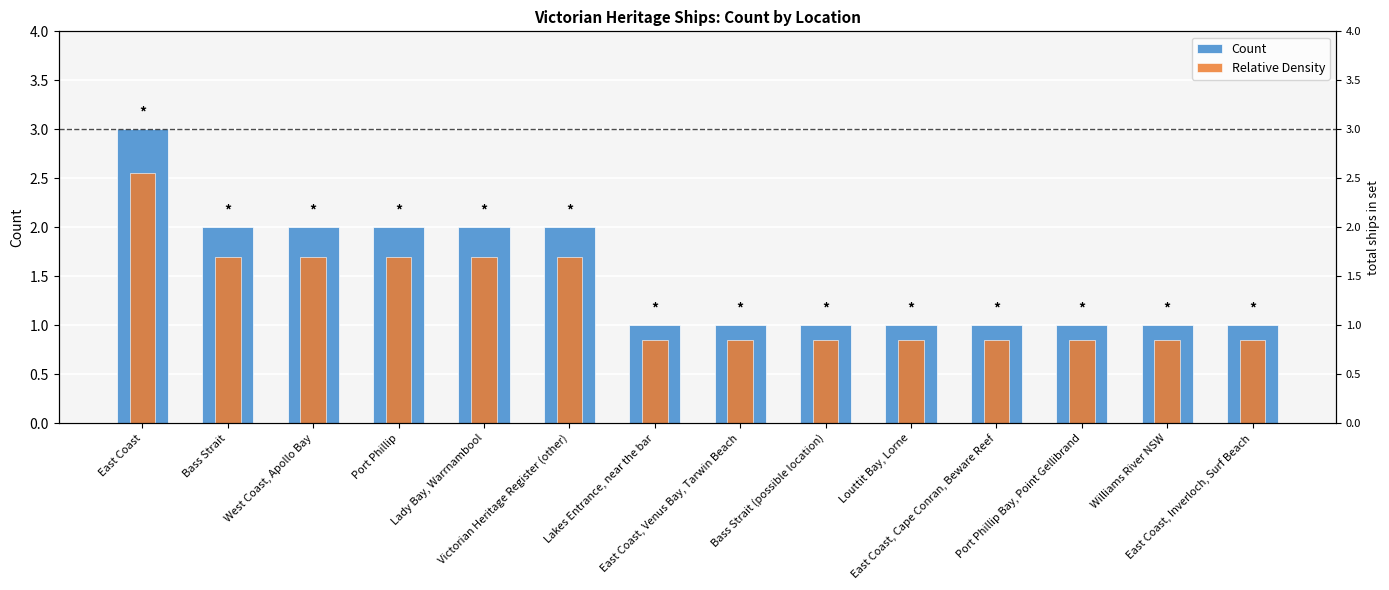

How many data points in Count are above 1?

6